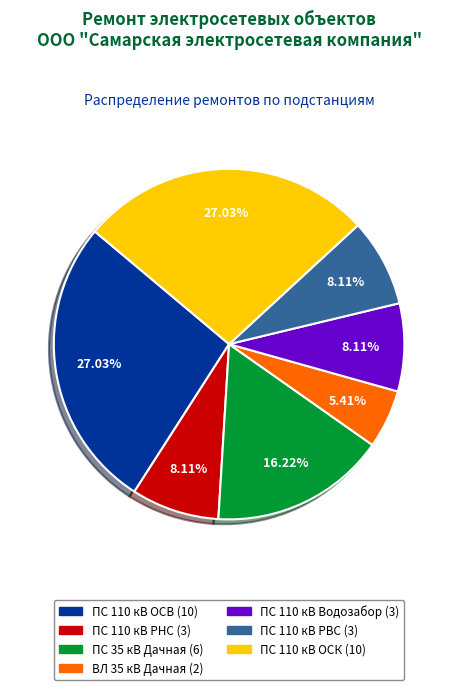

Between ПС 110 кВ ОСВ and ПС 35 кВ Дачная, which is larger?

ПС 110 кВ ОСВ